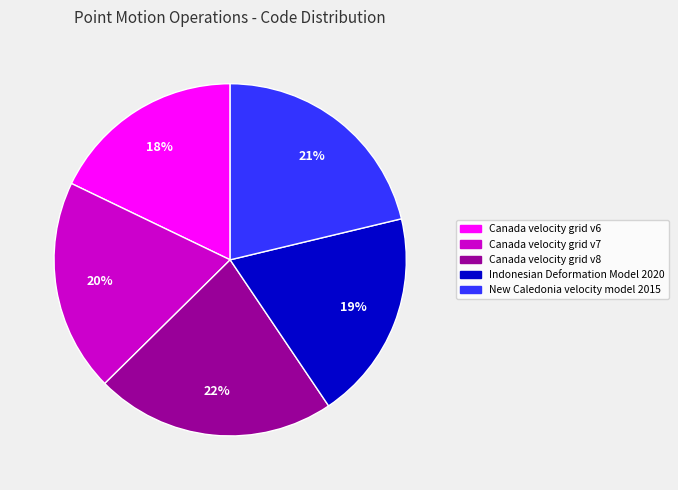

Is it true that Canada velocity grid v6 is 18% of the pie?

True